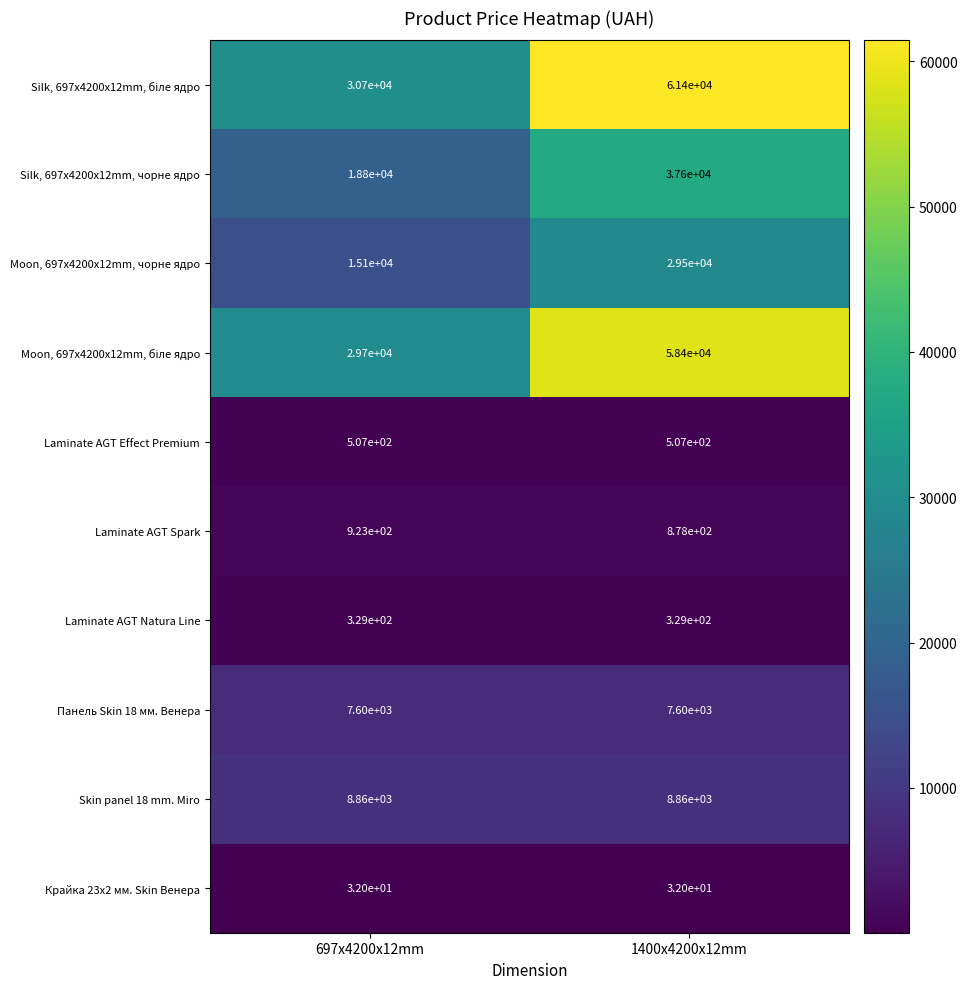

At which category is the sum across all series the highest?

1400x4200x12mm